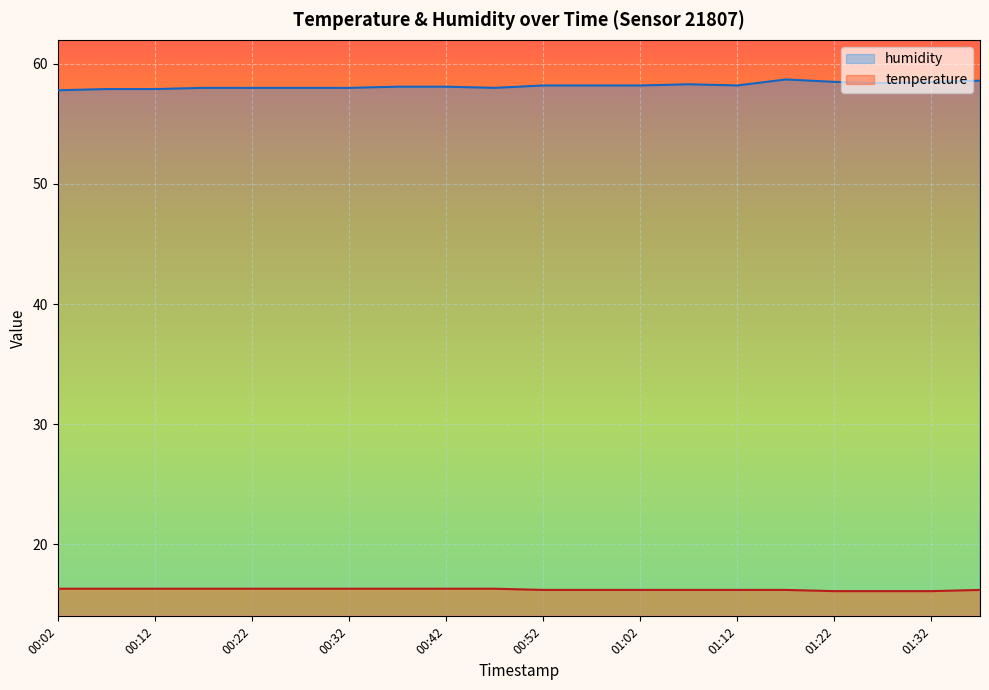

True or false: humidity and temperature cross at least once.

False